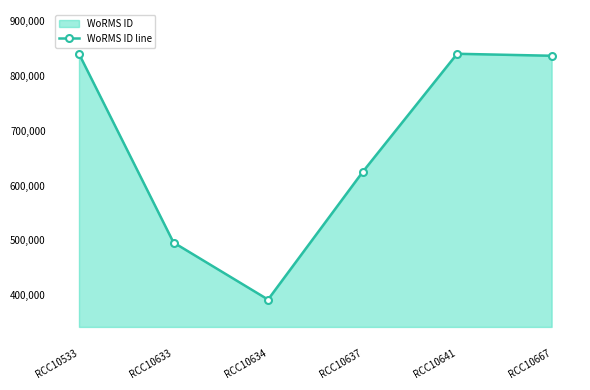

Reading left to right, extract all data points from this chart.

RCC10533=840689	RCC10633=495804	RCC10634=391509	RCC10637=624513	RCC10641=840689	RCC10667=837075